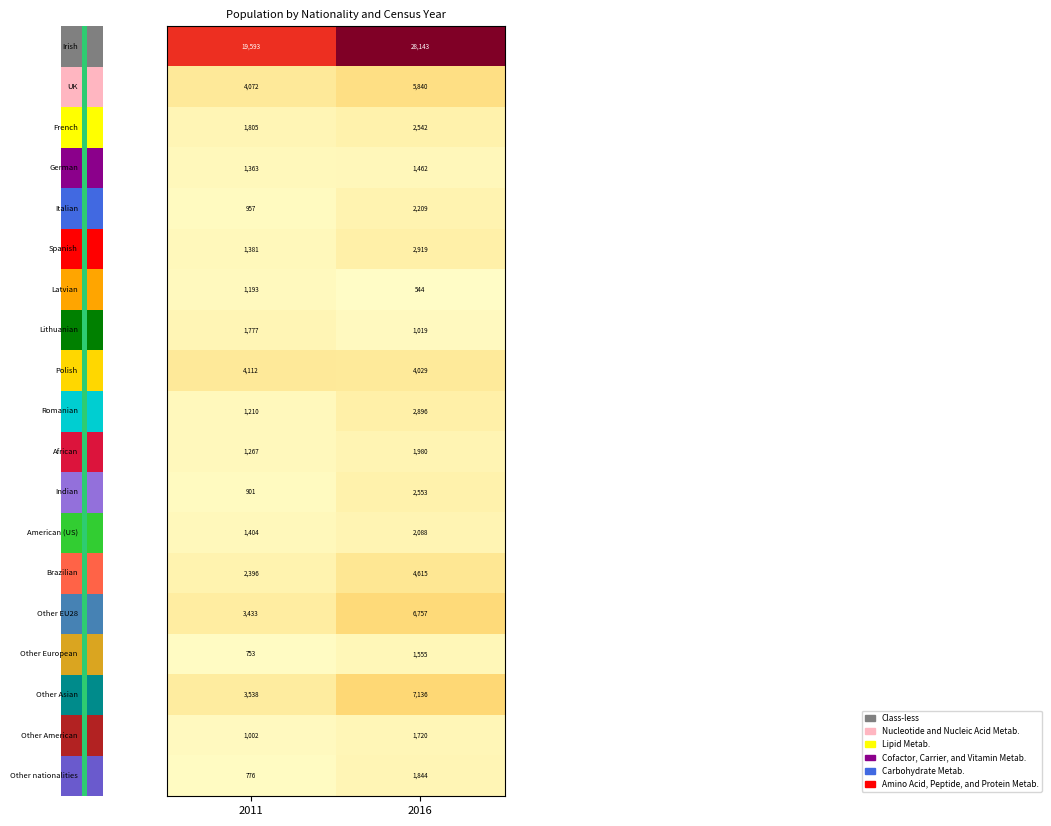

What is the smallest value displayed?

544